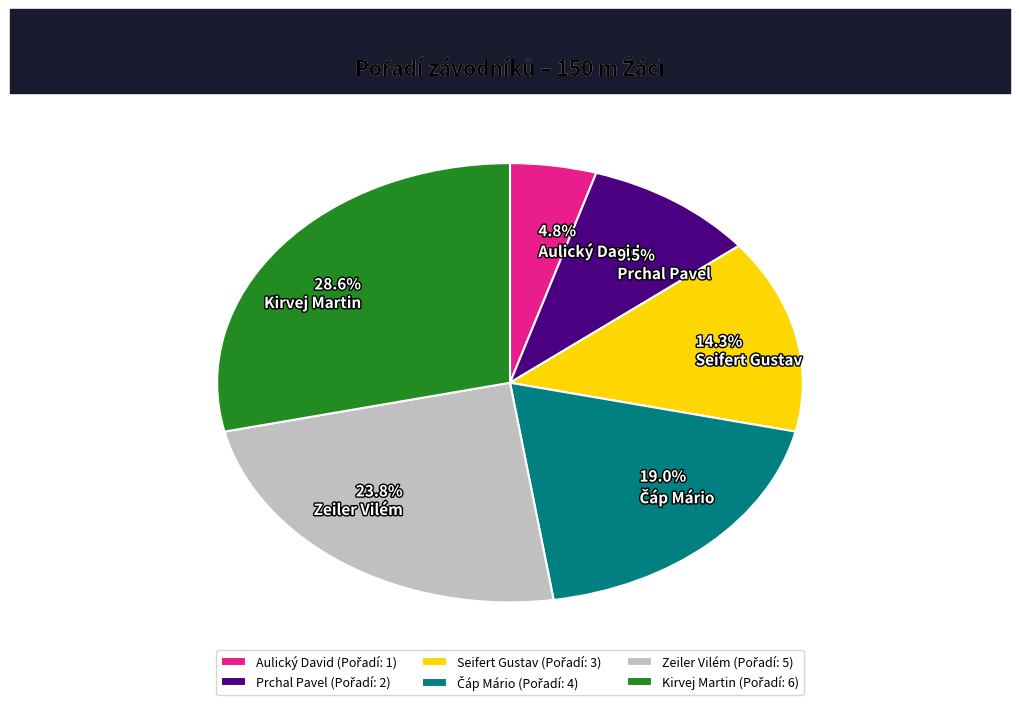

Which category has the biggest portion of the pie?

Kirvej Martin